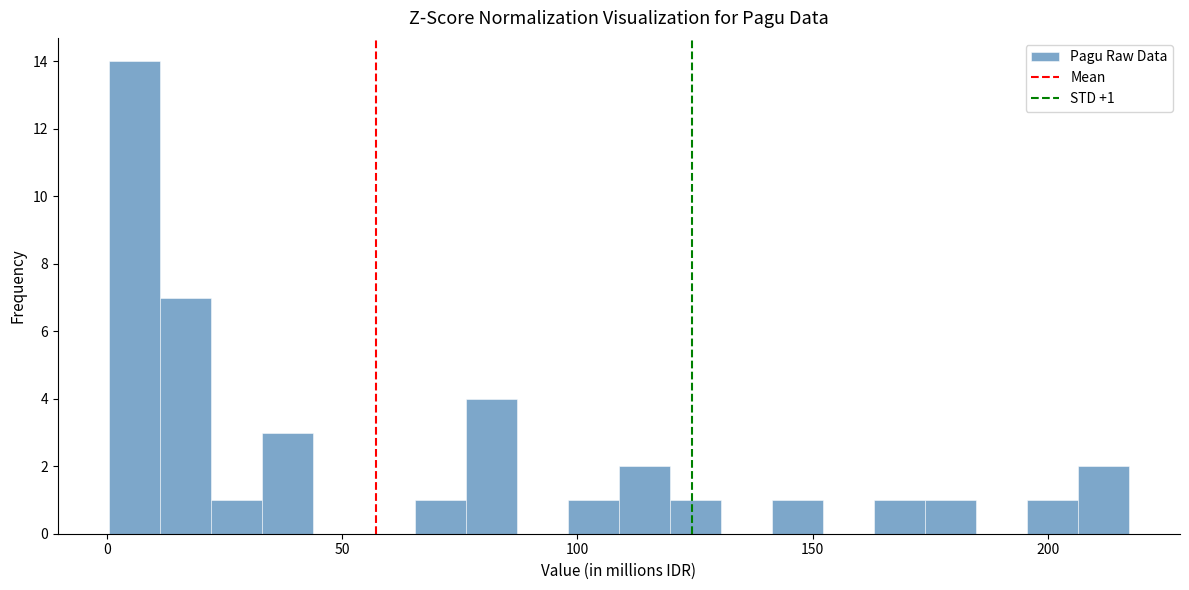

Read against the x-axis, roughly where is the centre of the tallest bar?

5